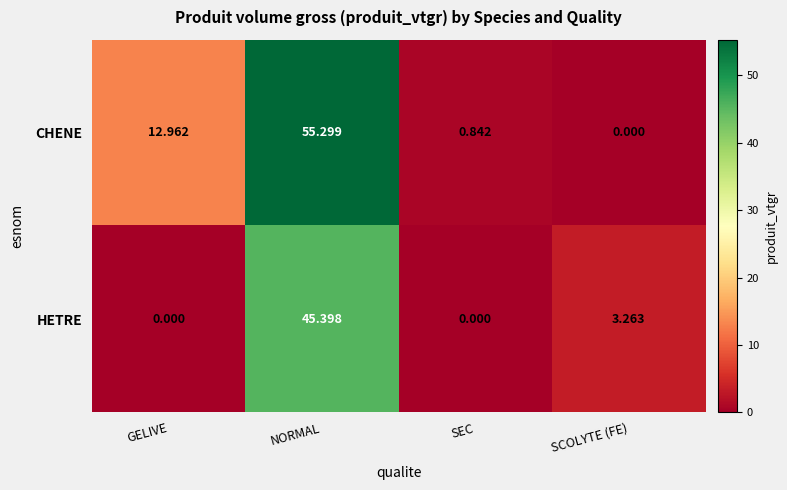

Which series has the largest total across all categories?

CHENE